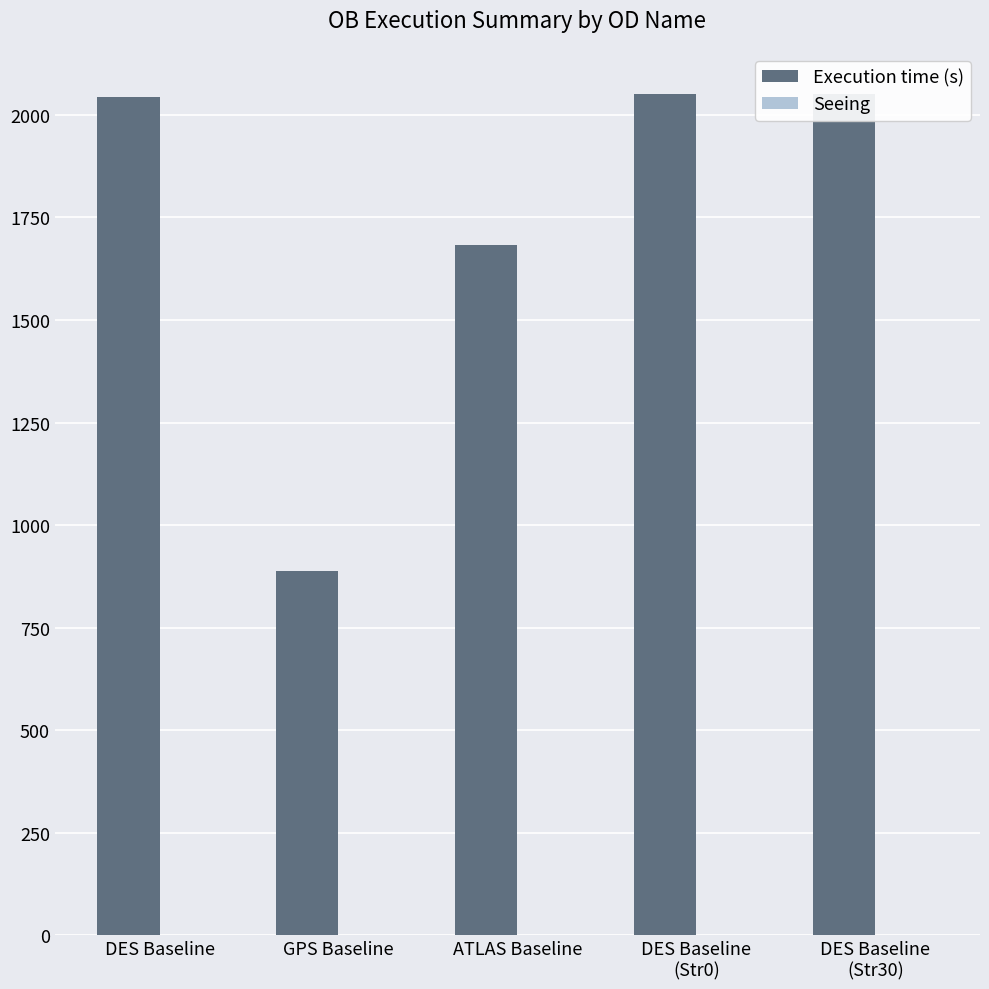

What position from the right is DES Baseline
(Str0)?

2